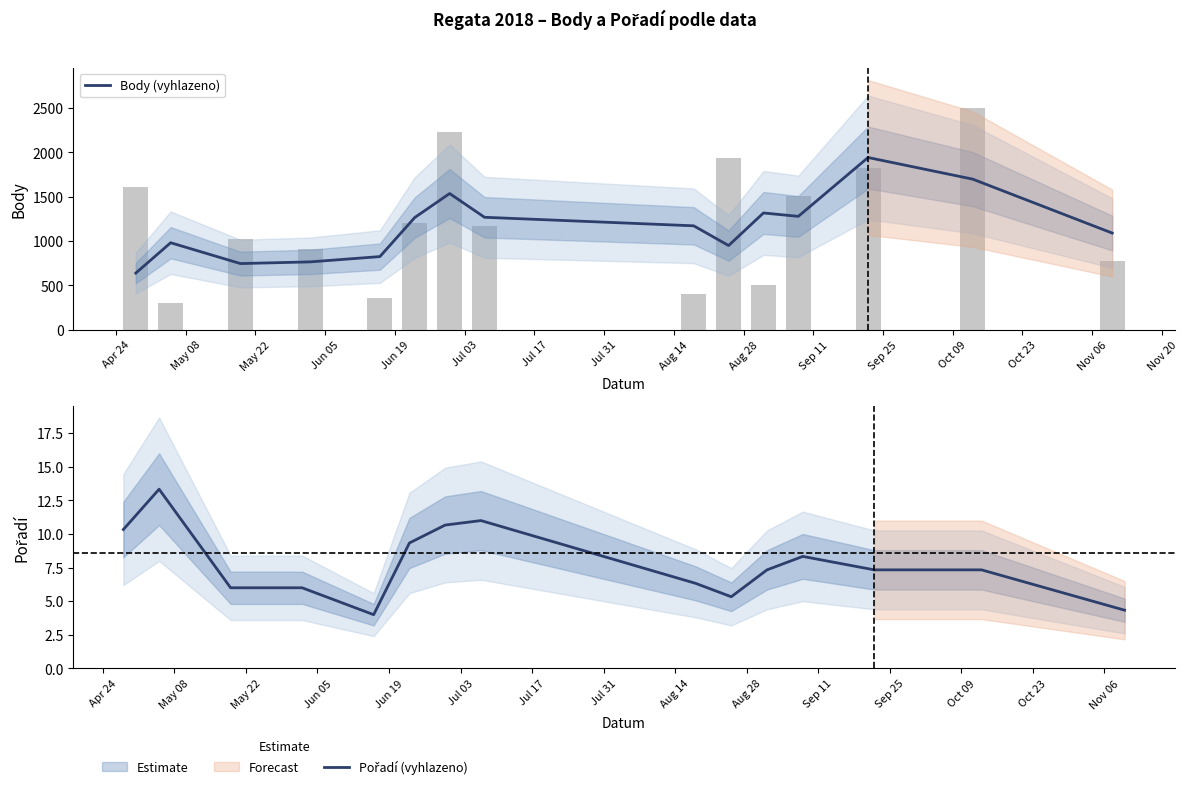

What is the greatest value displayed?

1942.0